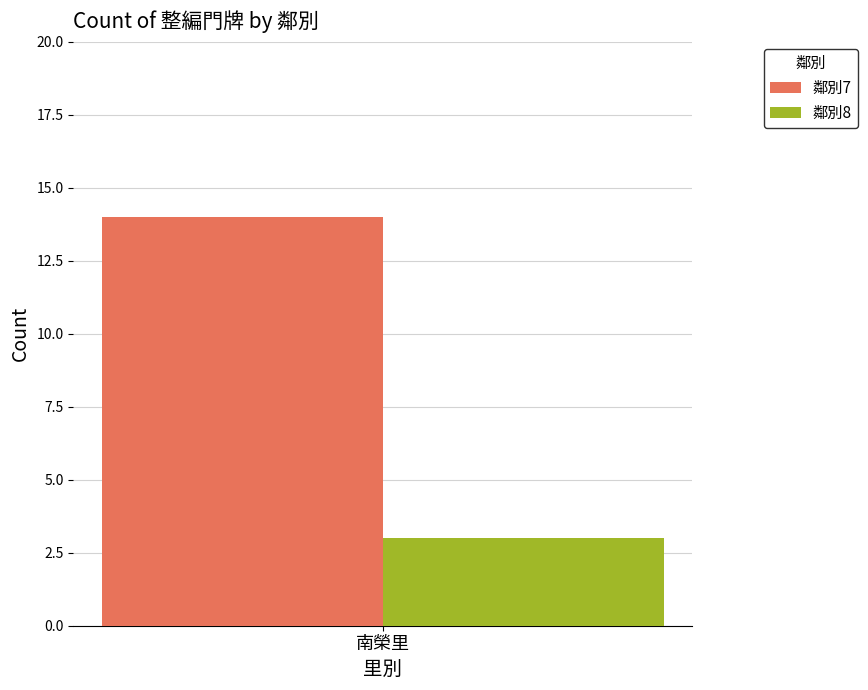

At 南榮里, list the series in order from largest to smallest.

鄰別7, 鄰別8